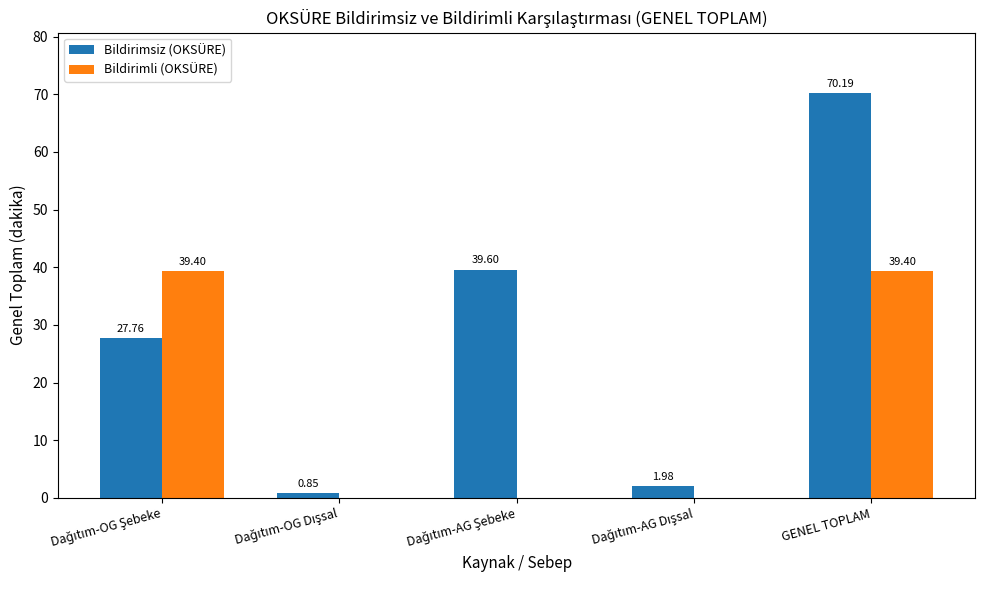

Count the number of data series in this chart.

2